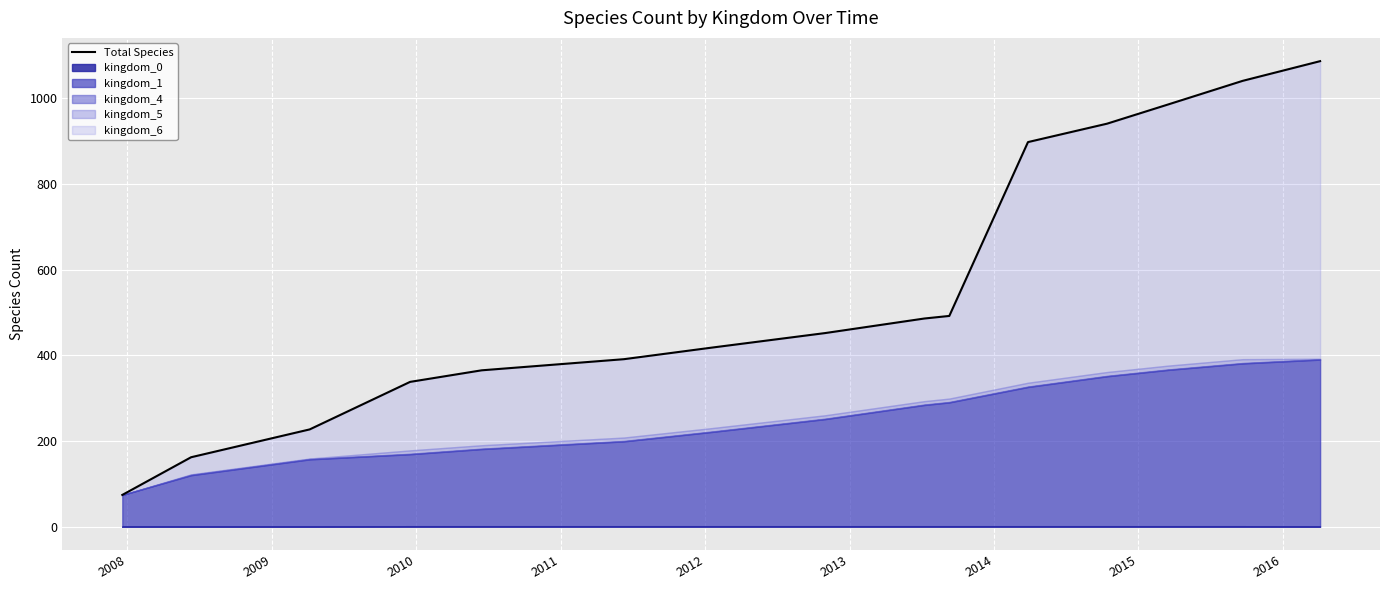

What is the value of the 1st point from the left?

74